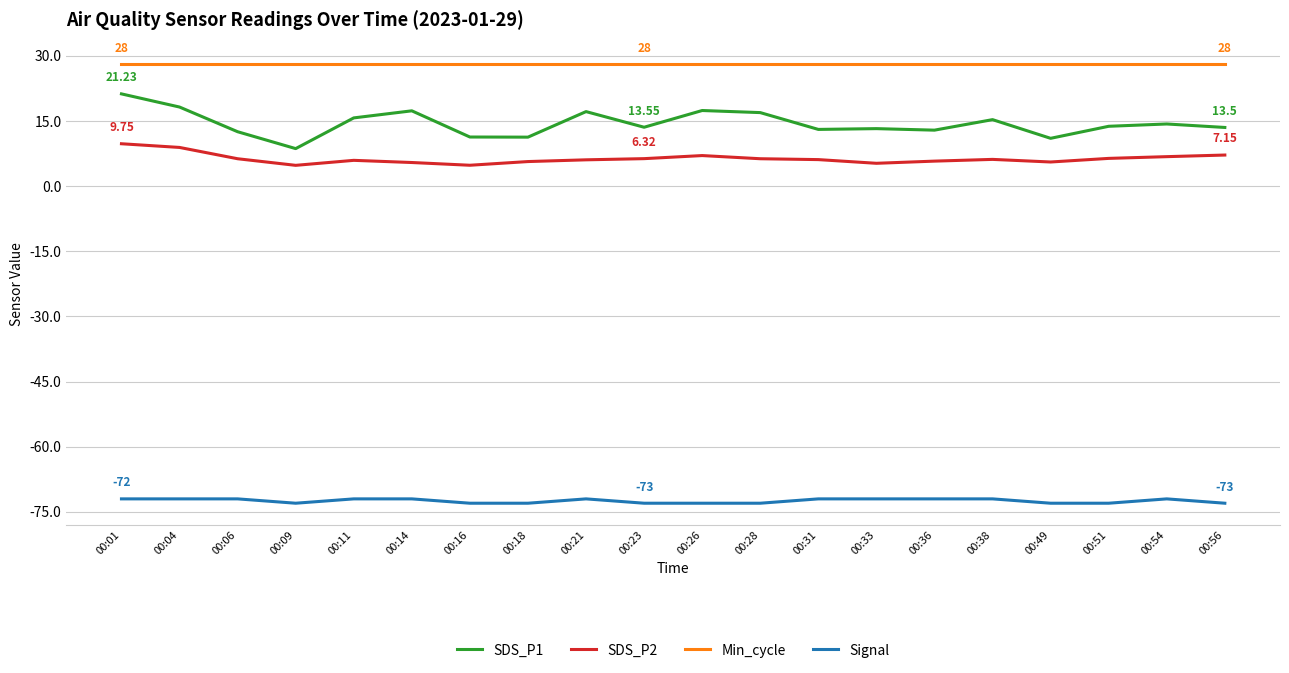

At which category is the sum across all series the highest?

00:01